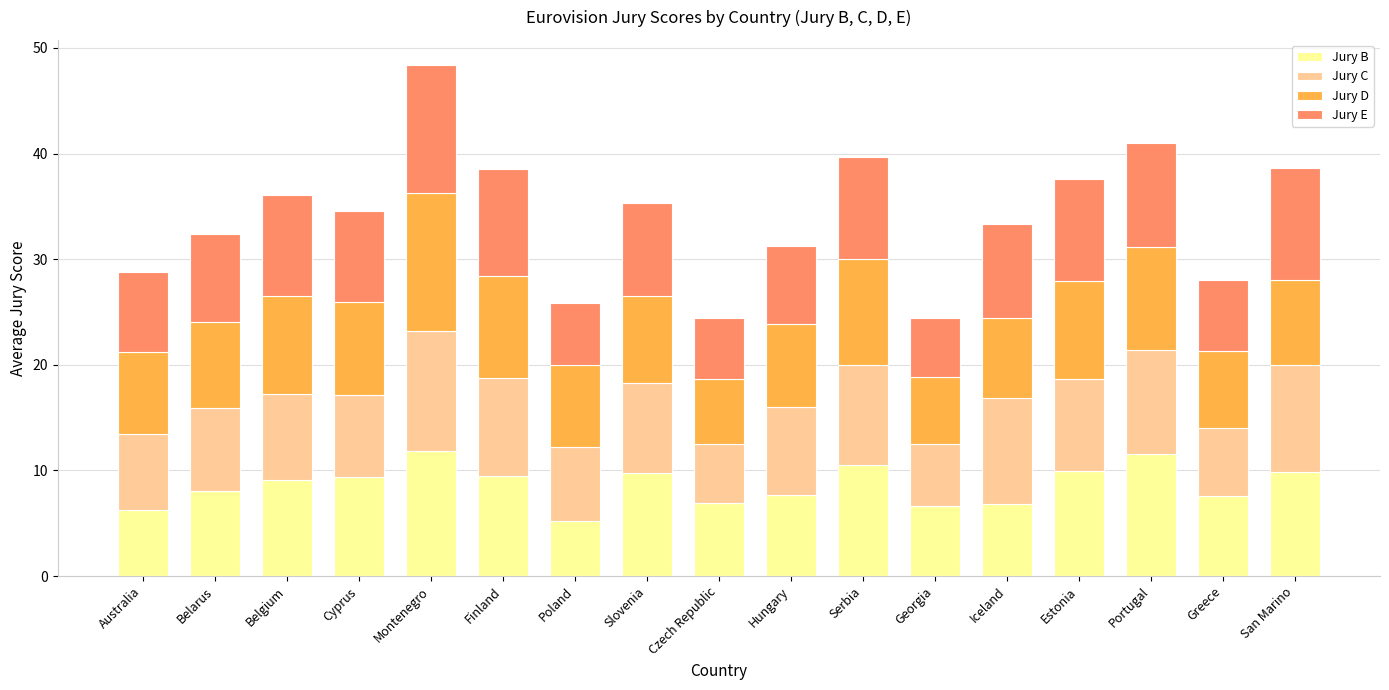

What is the minimum value for Jury B?

5.2